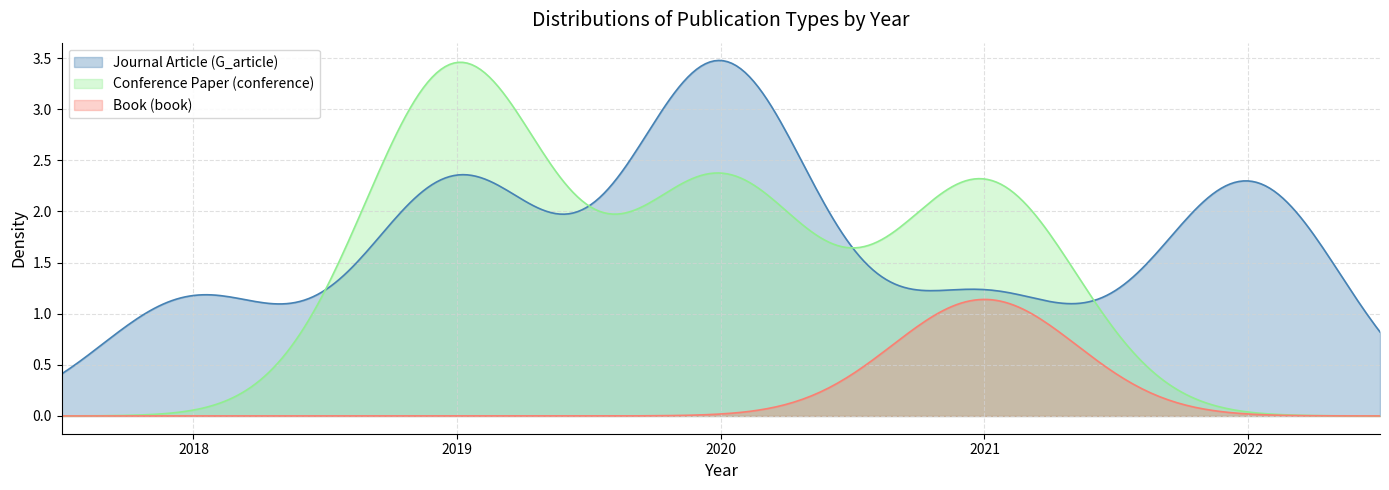

Rank the series by their average value, from lowest to highest.

Book (book), Conference Paper (conference), Journal Article (G_article)